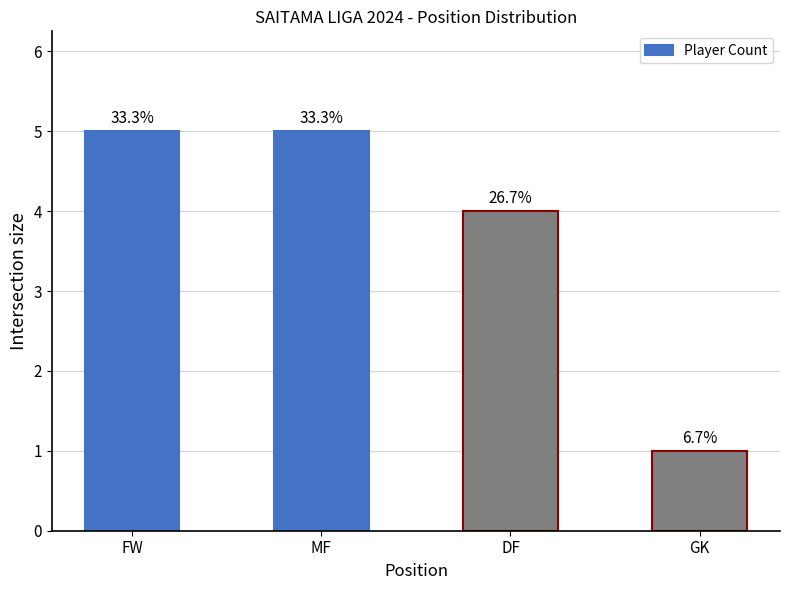

Are the bars horizontal?

No